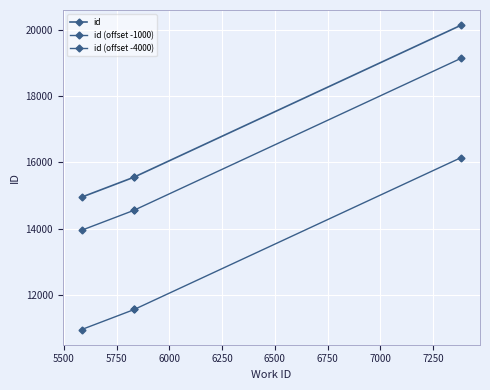

True or false: id (offset -4000) and id (offset -1000) intersect in this chart.

False